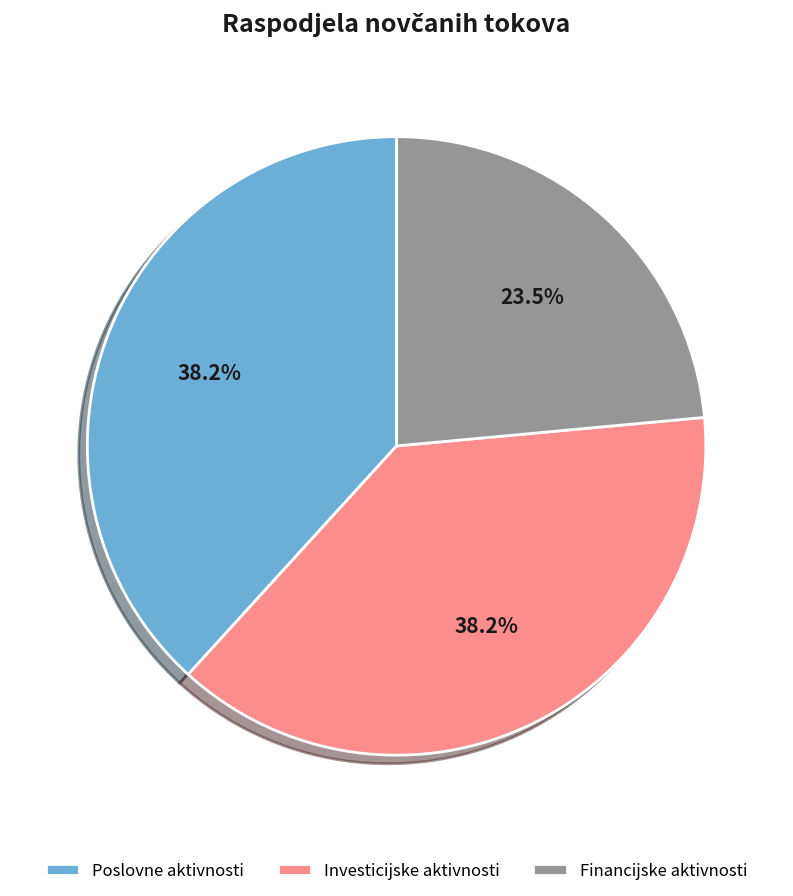

Approximately how many times larger is the value at Poslovne aktivnosti compared to Investicijske aktivnosti?

1.0